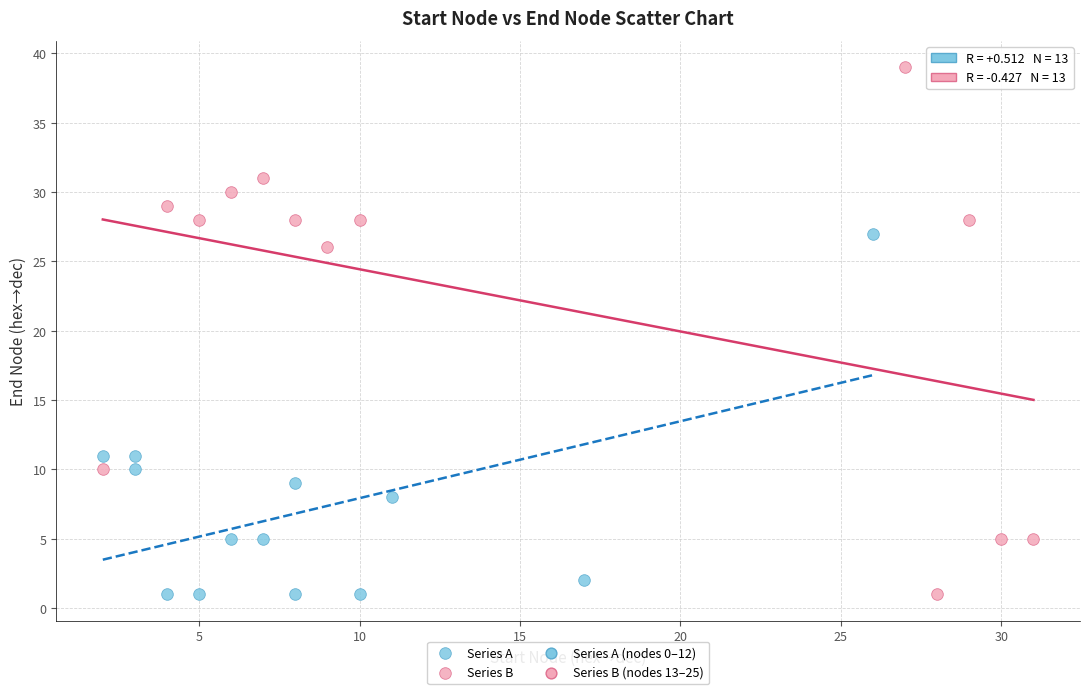

Which series has the widest spread of Y values?

Series B